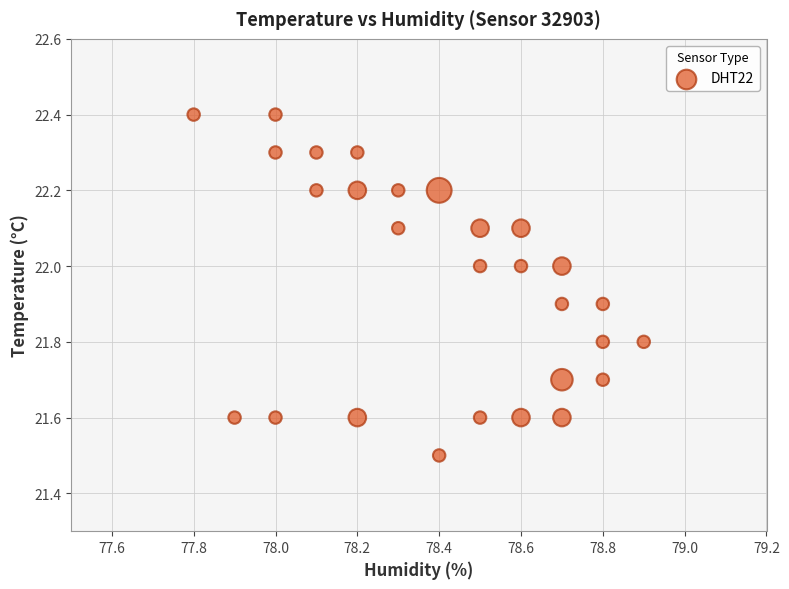

What Y value in the scatter plot is closest to 21?

21.5